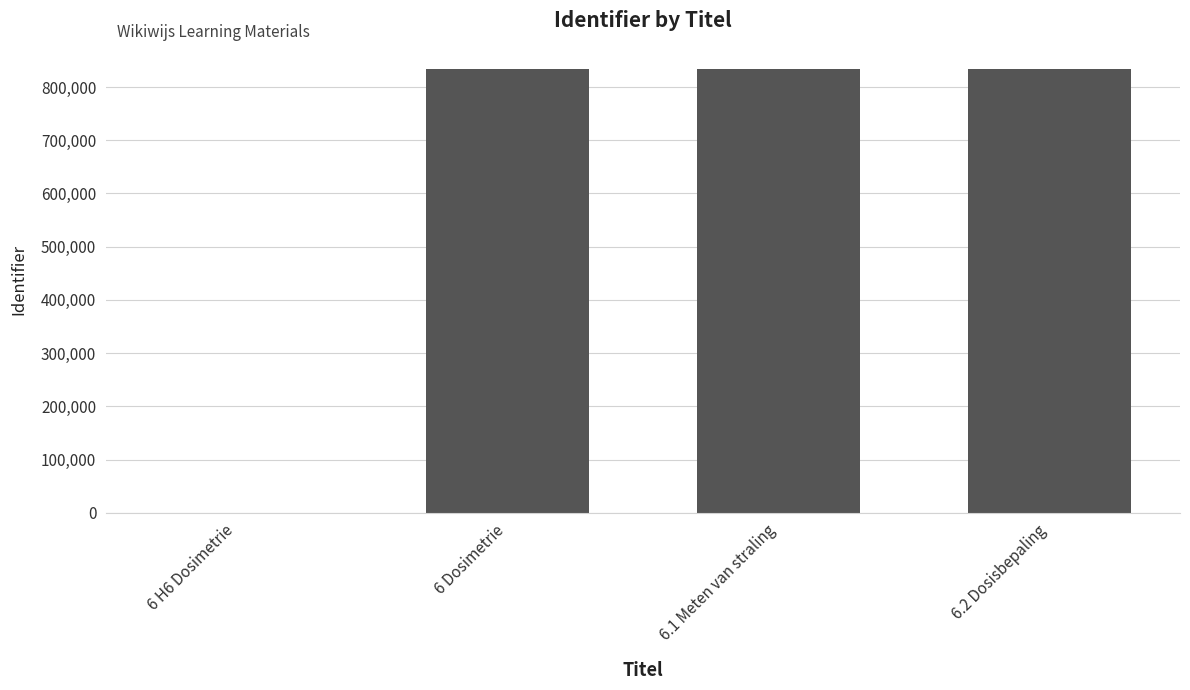

What is the maximum value shown in the chart?

834563